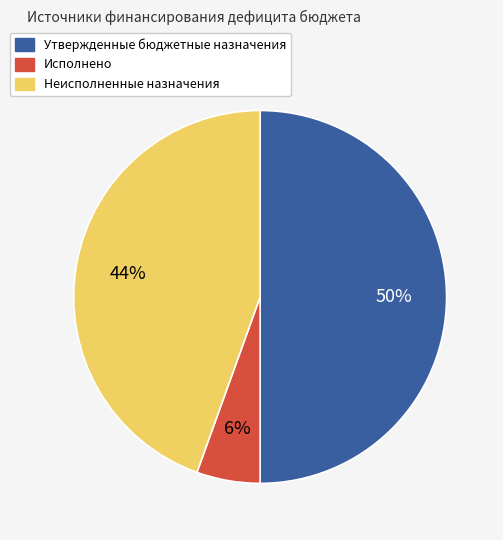

How many slices are in this pie chart?

3